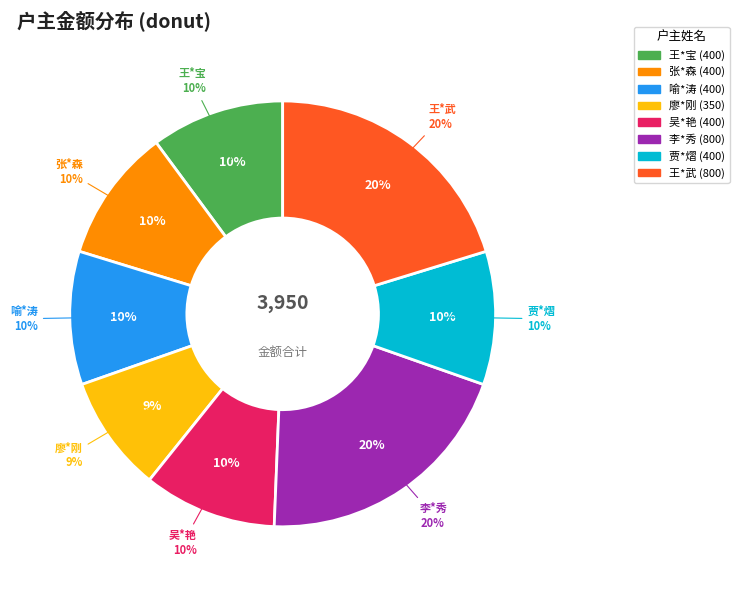

Does any single category account for the majority?

No